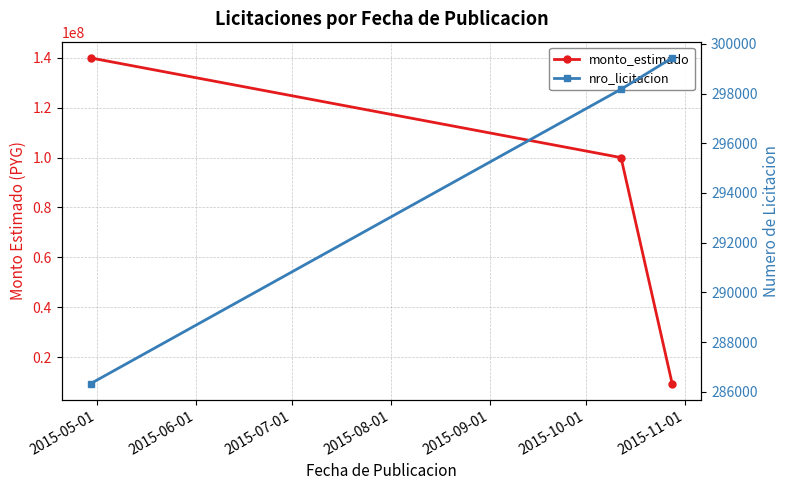

The nro_licitacion series shows 426336 at 2015-06-01. True or false?

False